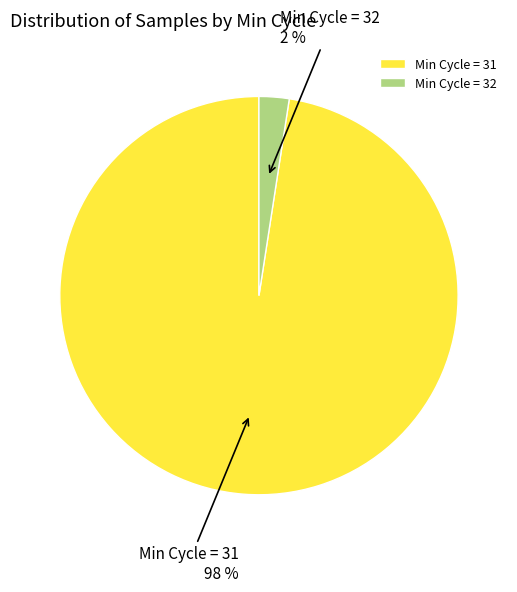

Rank the categories by value from lowest to highest.

Min Cycle = 32, Min Cycle = 31